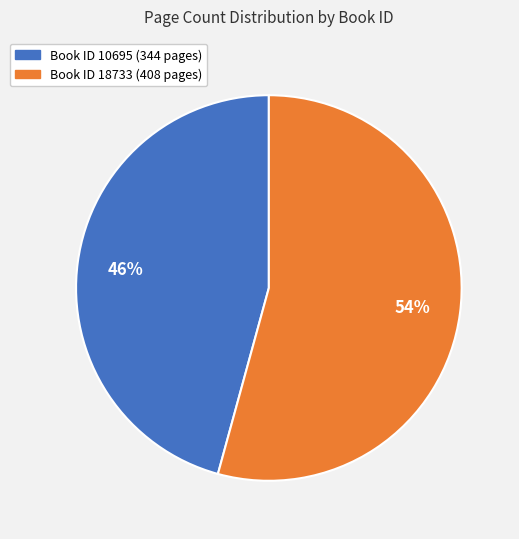

Is there a majority slice in this chart?

Yes